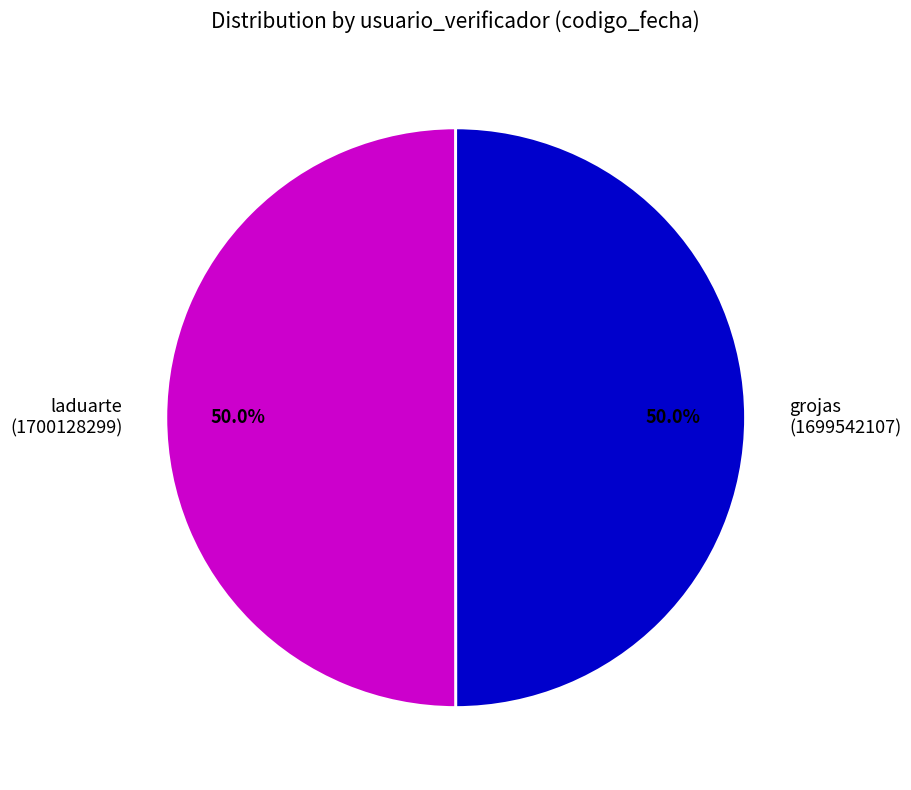

Approximately how many times larger is the value at laduarte compared to grojas?

1.0